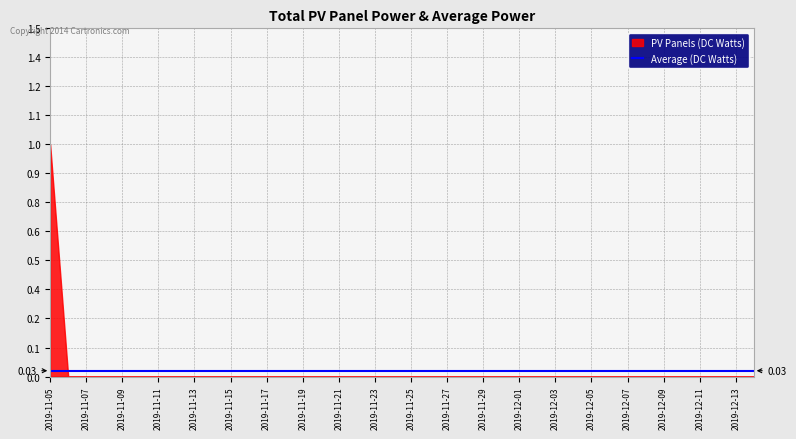

Does the chart have visible grid lines?

Yes